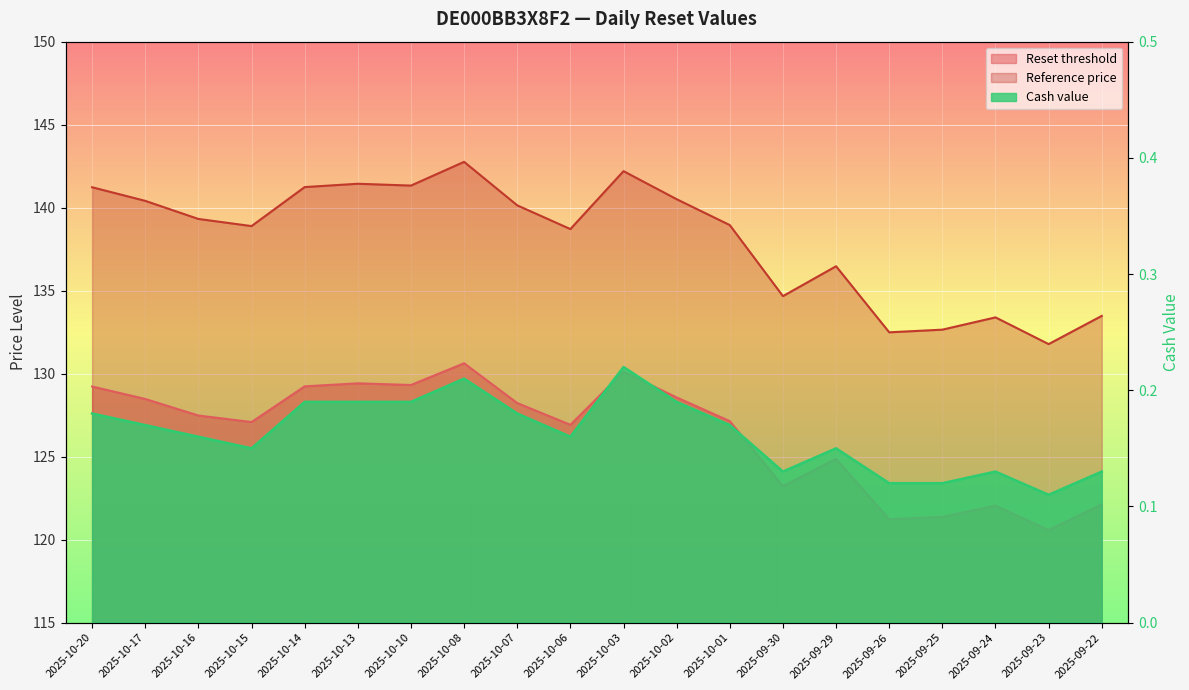

What is the maximum value shown in the chart?

142.8